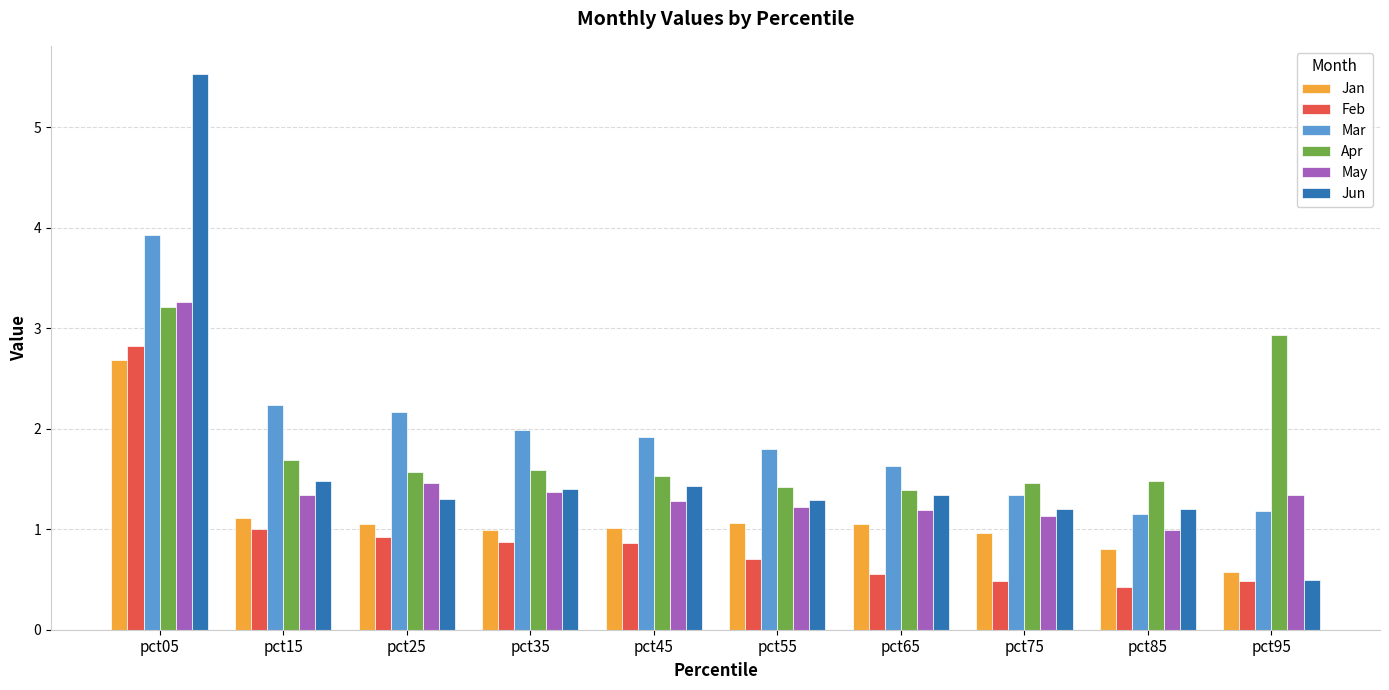

Which category has the highest value in the Feb series?

pct05